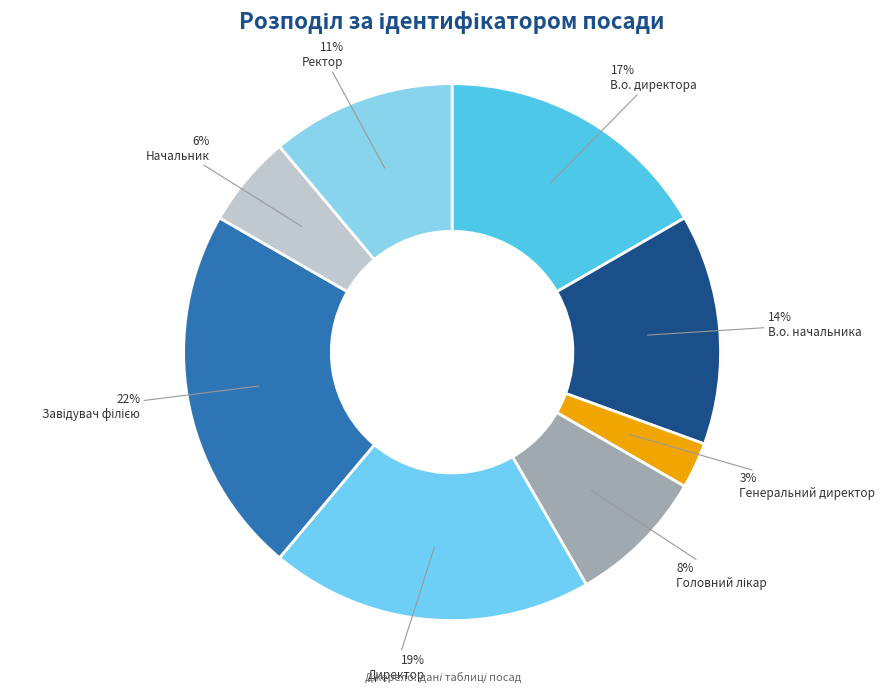

How many slices are in this pie chart?

8